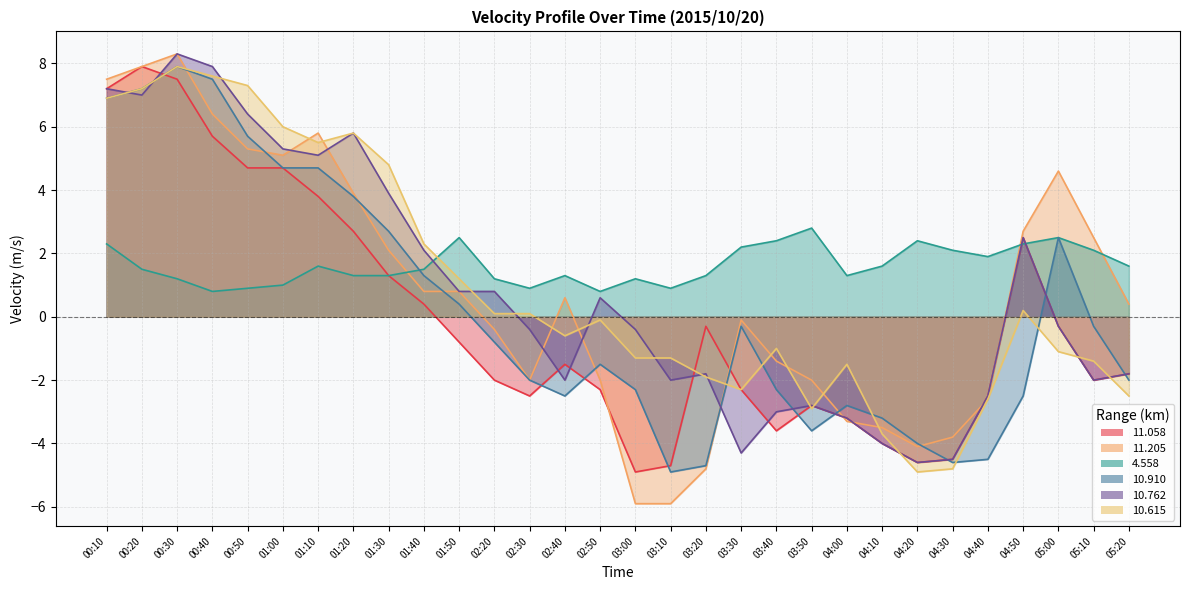

List the series in order of their peak value, highest first.

 11.205,  10.762,  11.058,  10.910,  10.615,   4.558